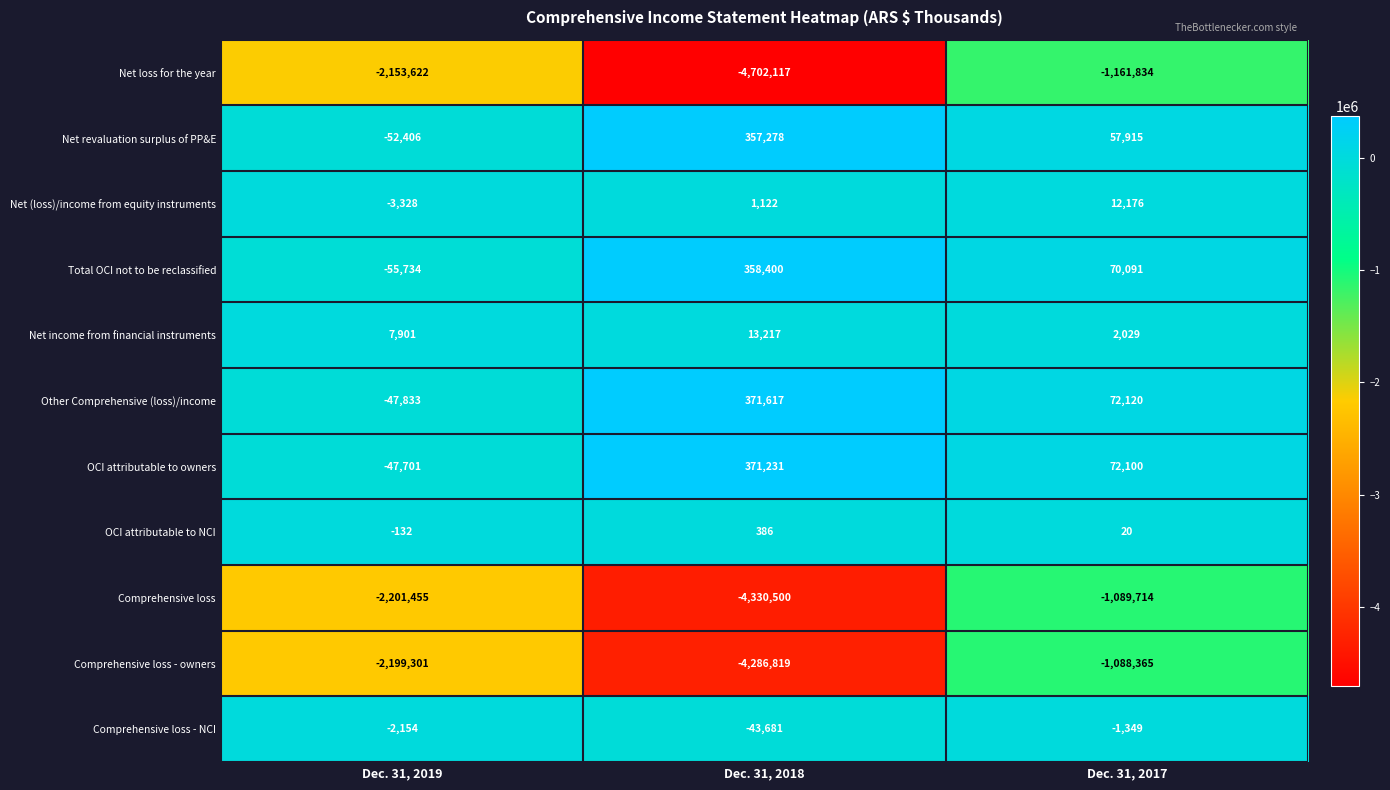

The value of Comprehensive loss - NCI at Dec. 31, 2017 is -1349. True or false?

True